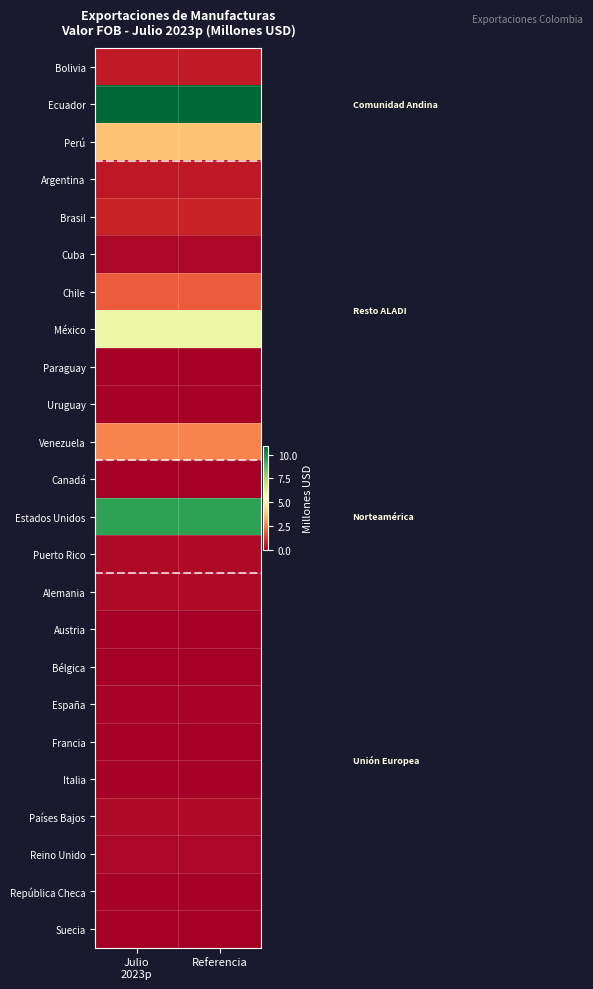

What is the greatest value displayed?

10.9